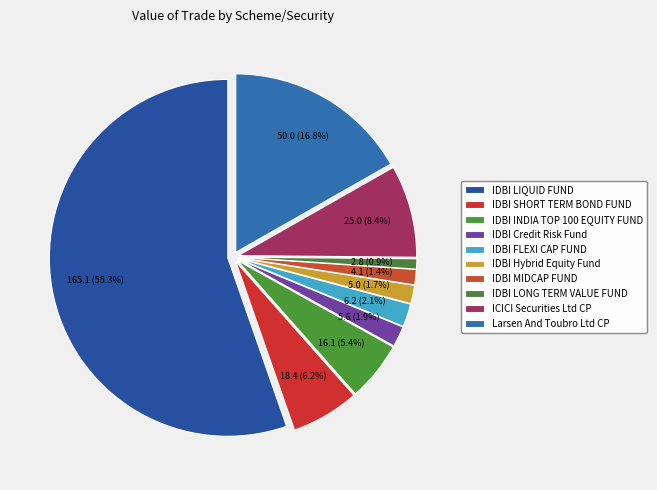

What percentage is the IDBI Hybrid Equity Fund slice, to the nearest percent?

2%